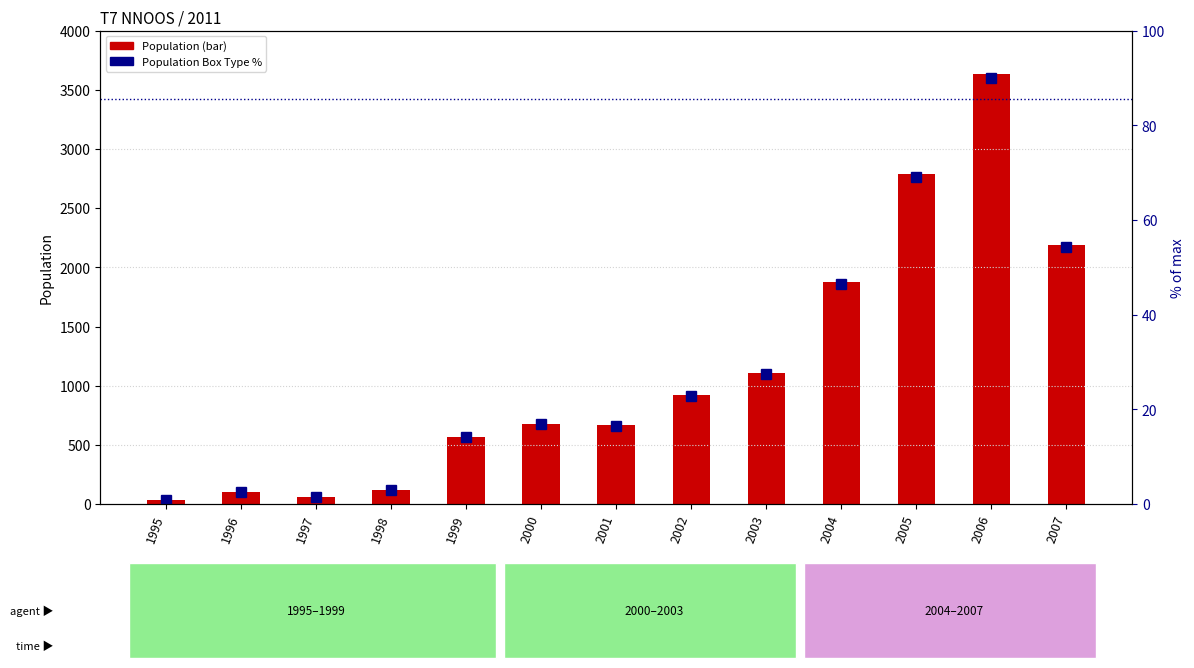

Does the chart contain any negative values?

No